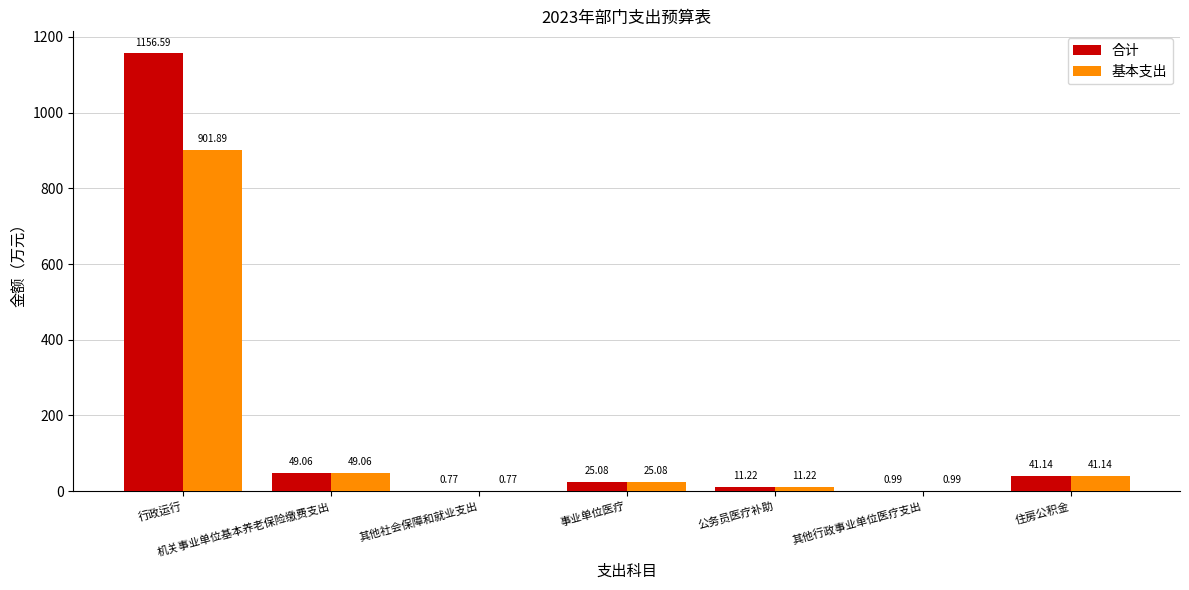

Which series has the largest range (max minus min)?

合计